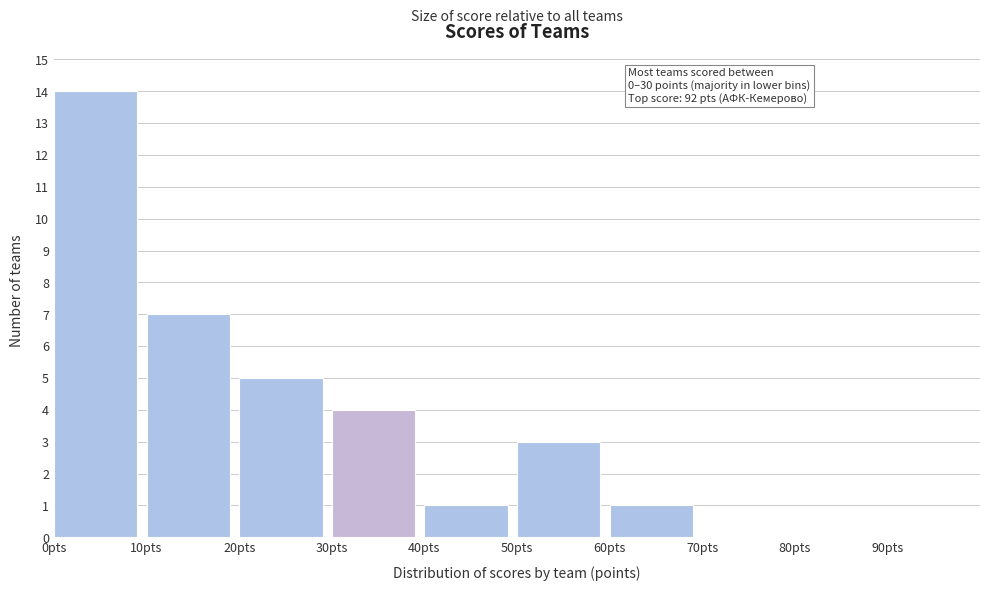

Over which range of the x-axis is the bar tallest?

0 to 10